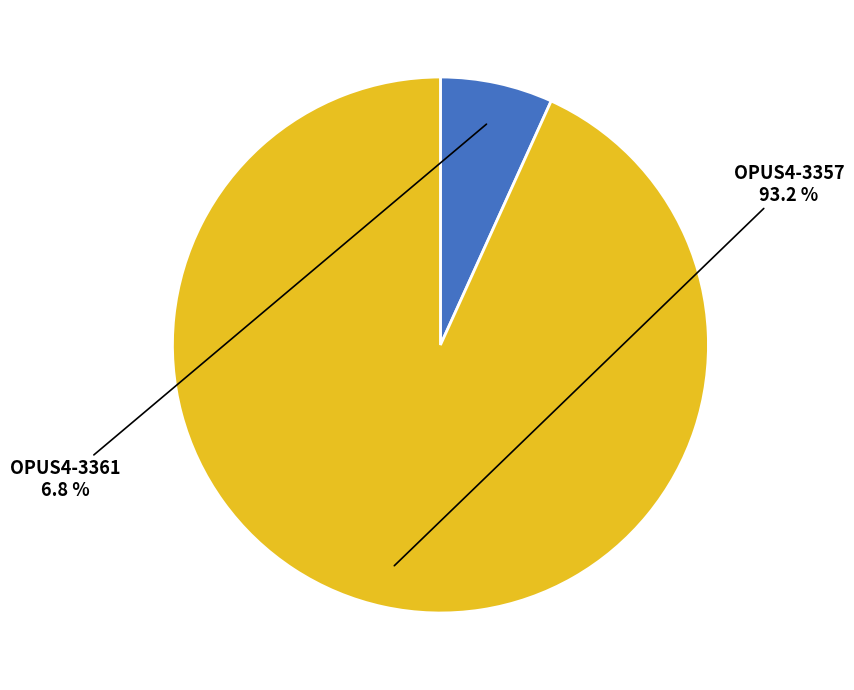

Which slice is the smallest?

OPUS4-3361